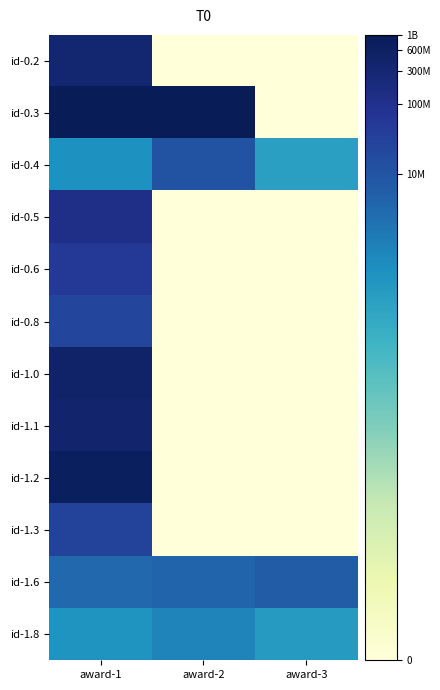

Reading left to right, what are all the values shown in this chart?

id-0.2: award-1=19.6	award-2=0.0	award-3=0.0
id-0.3: award-1=20.7	award-2=20.7	award-3=0.0
id-0.4: award-1=12.9	award-2=16.3	award-3=12.0
id-0.5: award-1=18.6	award-2=0.0	award-3=0.0
id-0.6: award-1=17.8	award-2=0.0	award-3=0.0
id-0.8: award-1=17.0	award-2=0.0	award-3=0.0
id-1.0: award-1=20.0	award-2=0.0	award-3=0.0
id-1.1: award-1=19.8	award-2=0.0	award-3=0.0
id-1.2: award-1=20.4	award-2=0.0	award-3=0.0
id-1.3: award-1=17.2	award-2=0.0	award-3=0.0
id-1.6: award-1=15.0	award-2=15.2	award-3=15.7
id-1.8: award-1=12.7	award-2=13.6	award-3=12.3